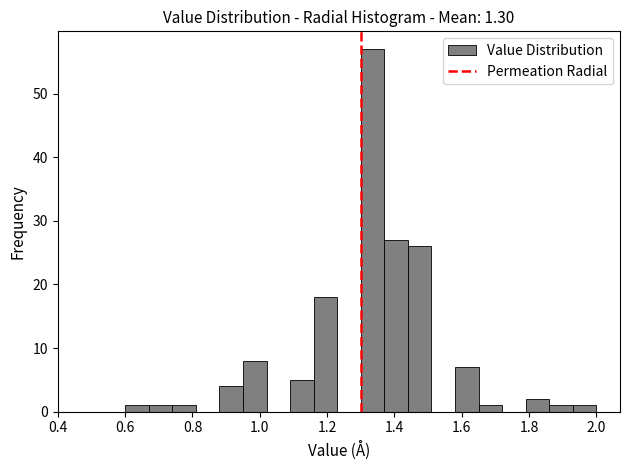

Read against the x-axis, roughly where is the centre of the tallest bar?

1.34